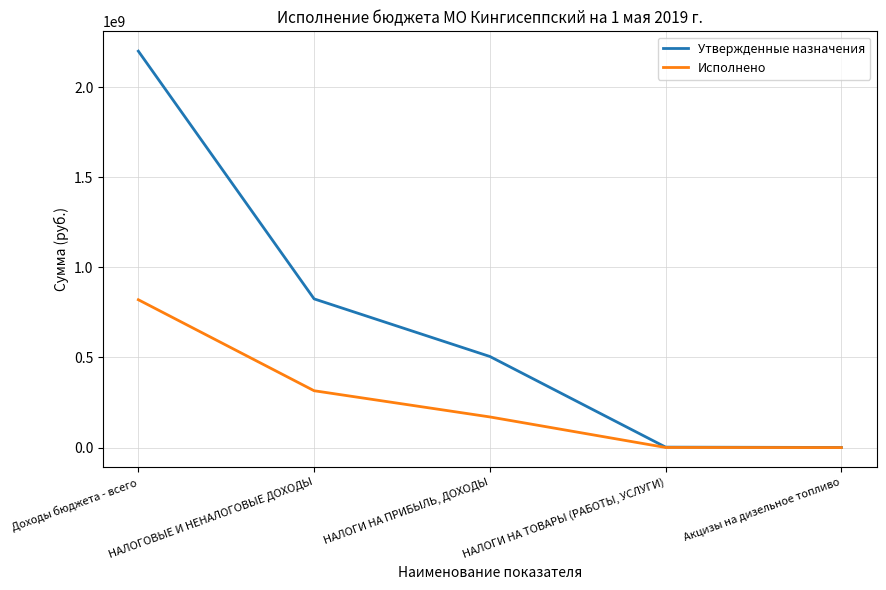

At which label is Исполнено closest to 410414808?

НАЛОГОВЫЕ И НЕНАЛОГОВЫЕ ДОХОДЫ